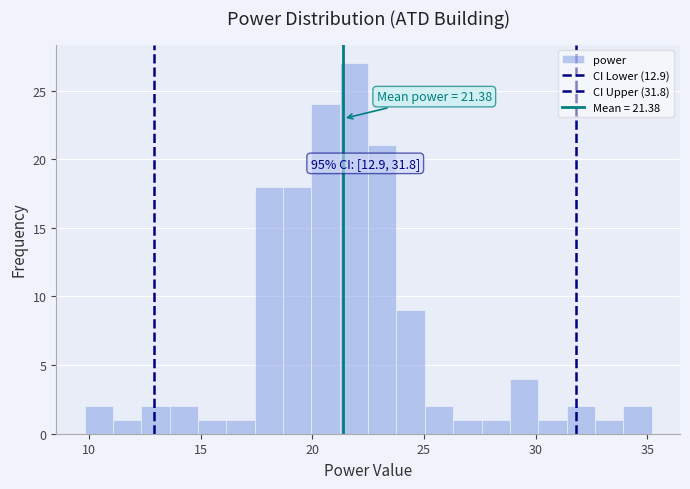

Read against the x-axis, roughly where is the centre of the tallest bar?

22.0